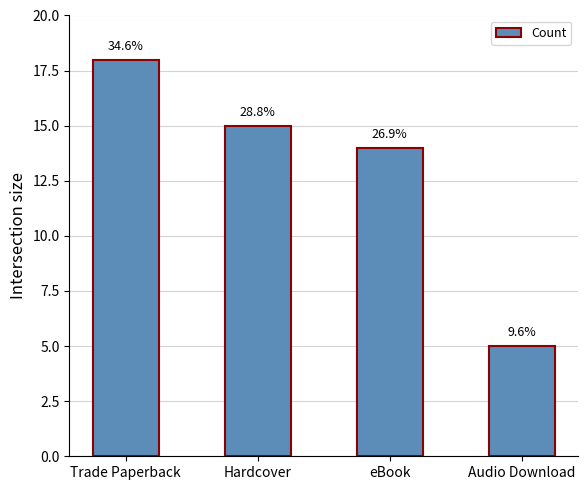

The chart shows a value of 22 at Hardcover. True or false?

False